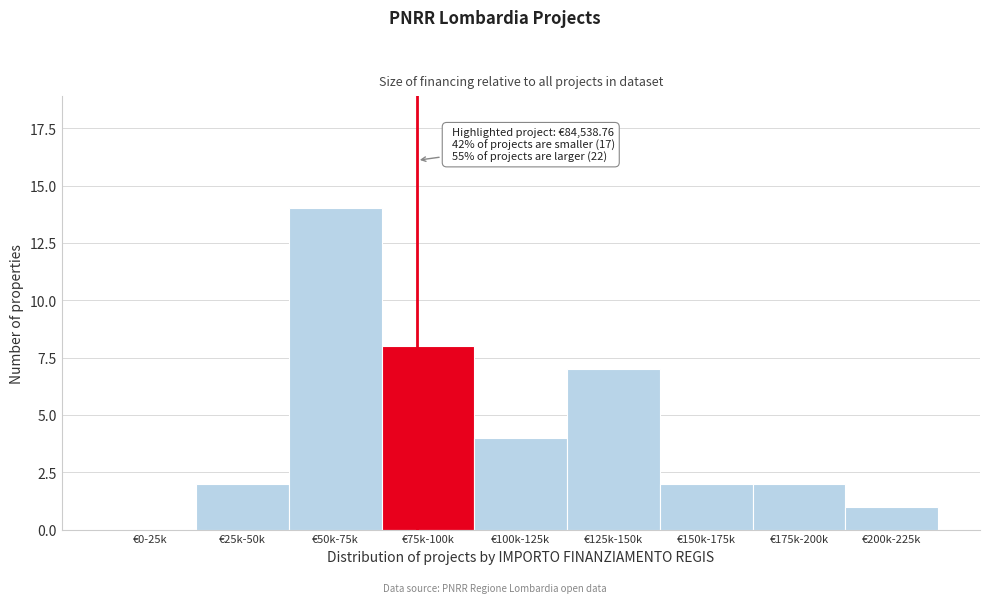

Reading left to right, what are all the values shown in this chart?

€0-25k=0	€25k-50k=2	€50k-75k=14	€75k-100k=8	€100k-125k=4	€125k-150k=7	€150k-175k=2	€175k-200k=2	€200k-225k=1